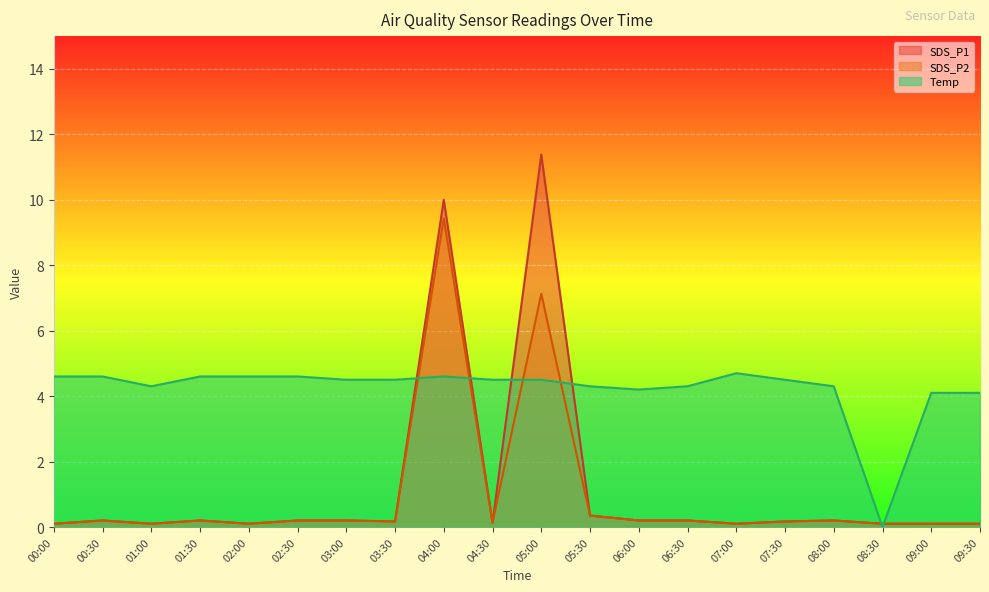

Reading right to left, list all the values displayed in this chart.

SDS_P1: 0.1	0.1	0.1	0.2	0.2	0.1	0.2	0.2	0.3	11.4	0.1	10.0	0.2	0.2	0.2	0.1	0.2	0.1	0.2	0.1
SDS_P2: 0.1	0.1	0.1	0.2	0.2	0.1	0.2	0.2	0.3	7.1	0.1	9.4	0.2	0.2	0.2	0.1	0.2	0.1	0.2	0.1
Temp: 4.1	4.1	0.0	4.3	4.5	4.7	4.3	4.2	4.3	4.5	4.5	4.6	4.5	4.5	4.6	4.6	4.6	4.3	4.6	4.6